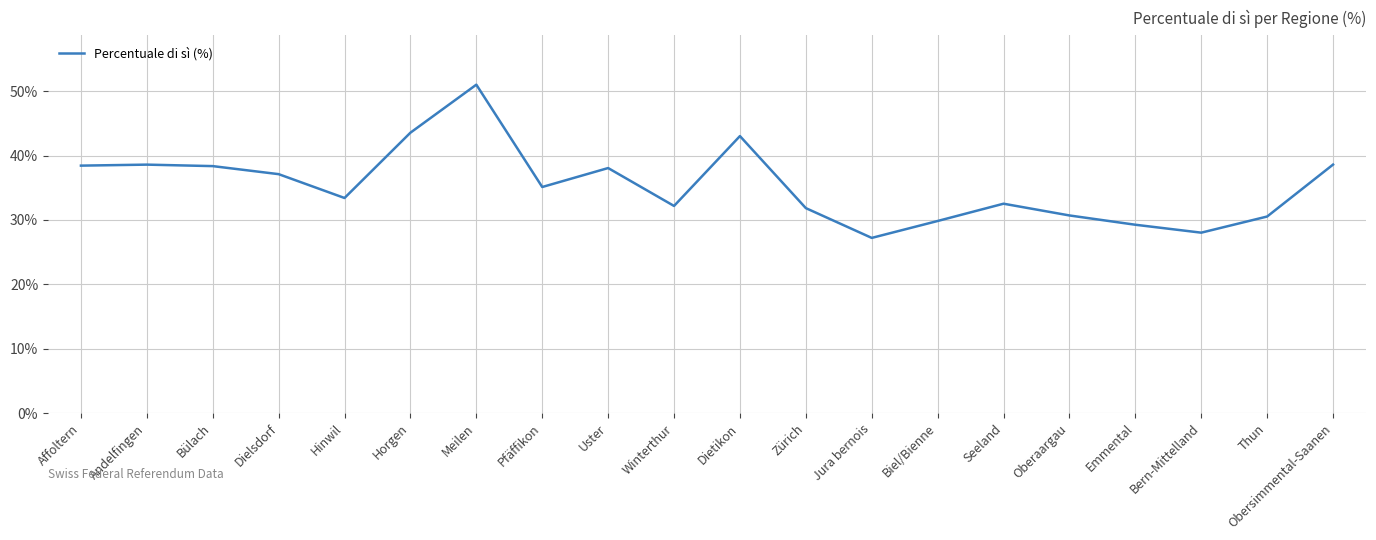

What is the ratio of the value at Obersimmental-Saanen to the value at Dietikon?

0.9